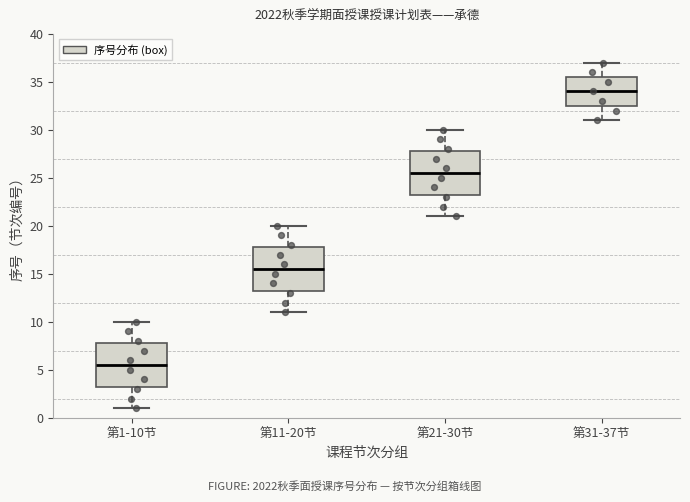

Reading left to right, transcribe this box plot: for each box, give where its median line is, the range the box spans, and where its two whiskers end, as read against the y-axis. The values are not printed on the chart, so give them approximately, as read against the axis.

第1-10节: median 5.5, box 3.5 to 8.0, whiskers 1.0 to 10.0
第11-20节: median 15.5, box 13.5 to 18.0, whiskers 11.0 to 20.0
第21-30节: median 25.5, box 23.5 to 28.0, whiskers 21.0 to 30.0
第31-37节: median 34.0, box 32.5 to 35.5, whiskers 31.0 to 37.0